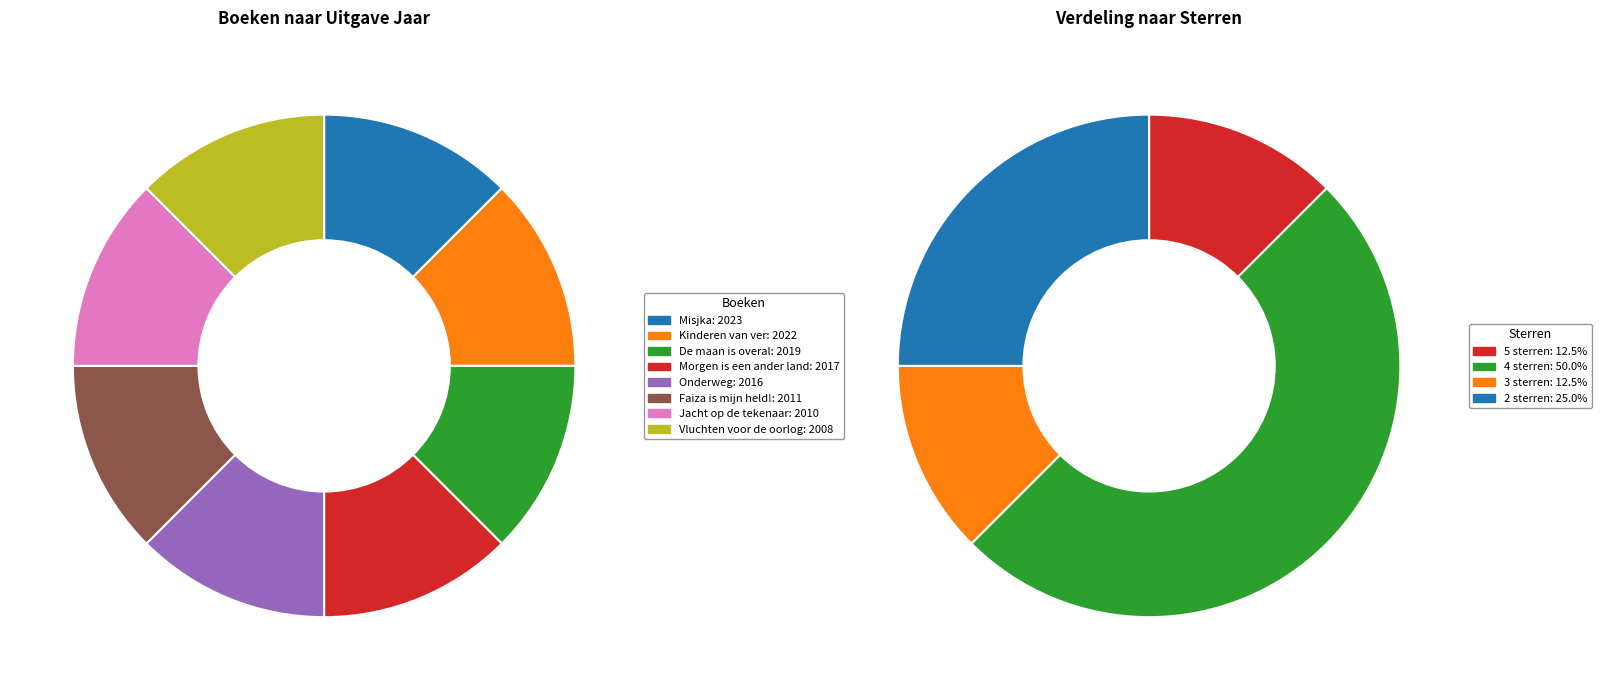

Is it true that Onderweg is 1% of the pie?

False